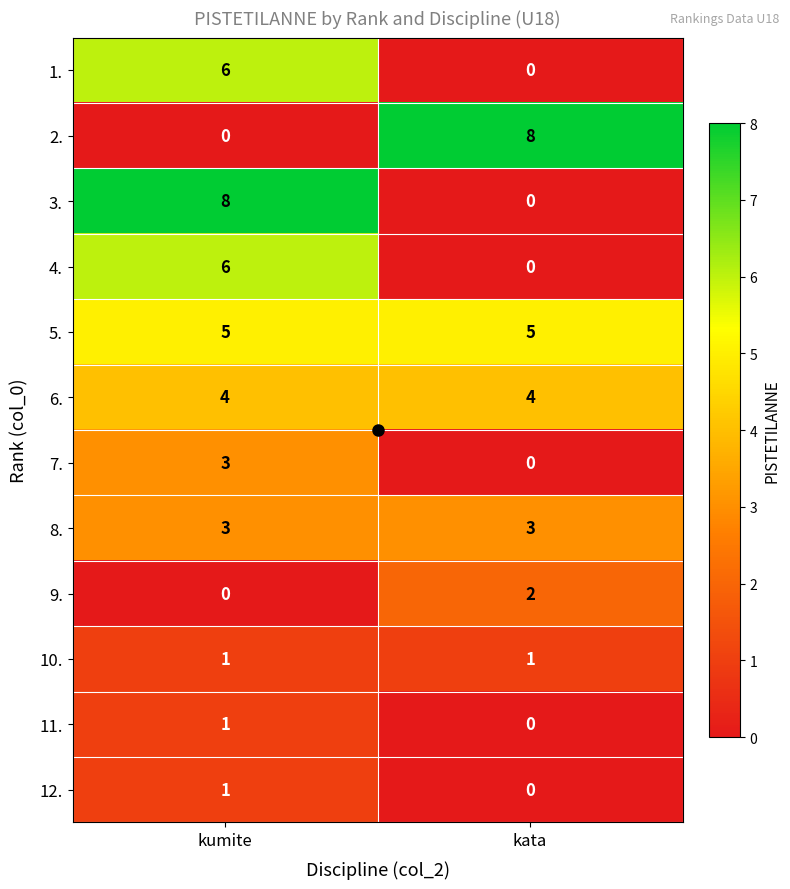

What is the greatest value displayed?

8